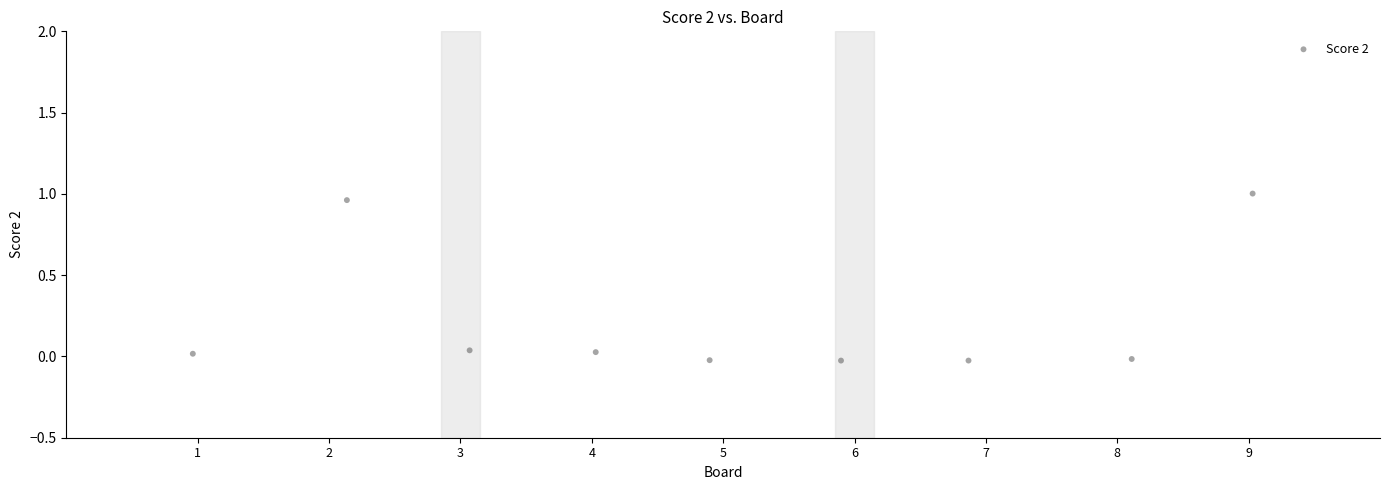

What is the average X value?

5.0